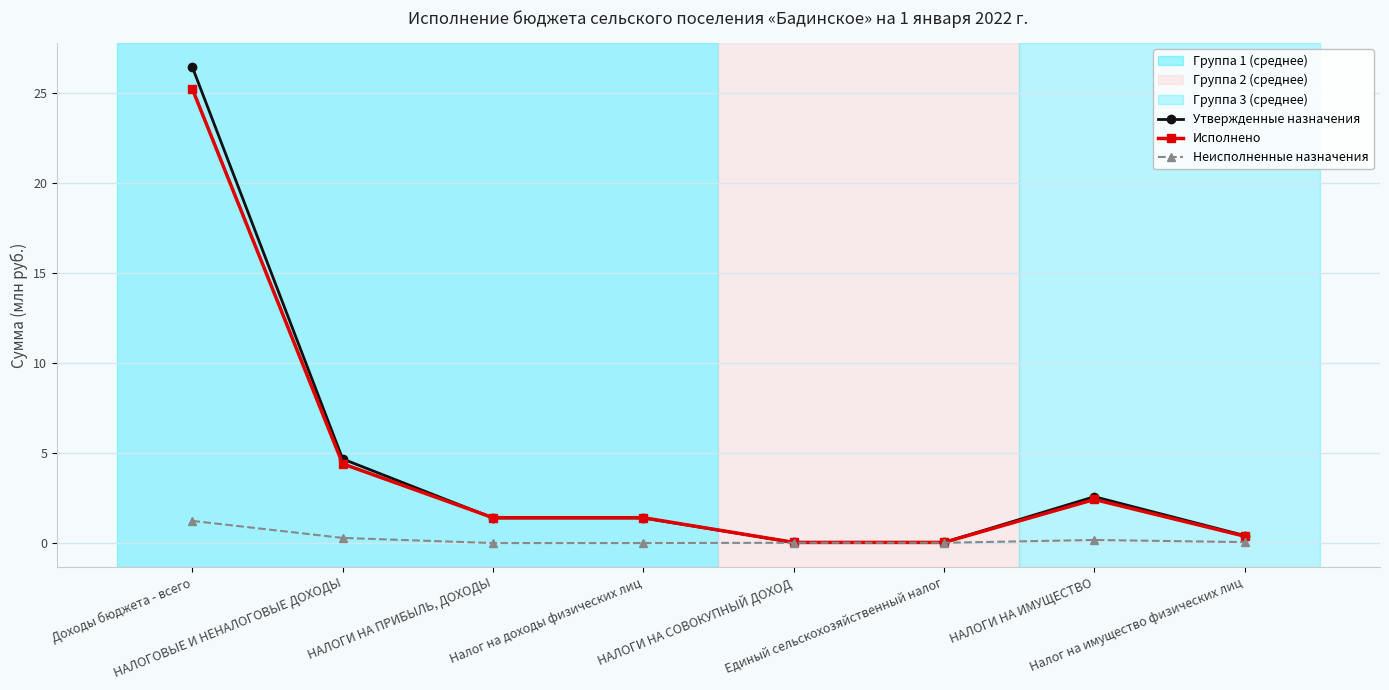

Is it true that Утвержденные назначения equals 0.4 at Налог на имущество физических лиц?

True